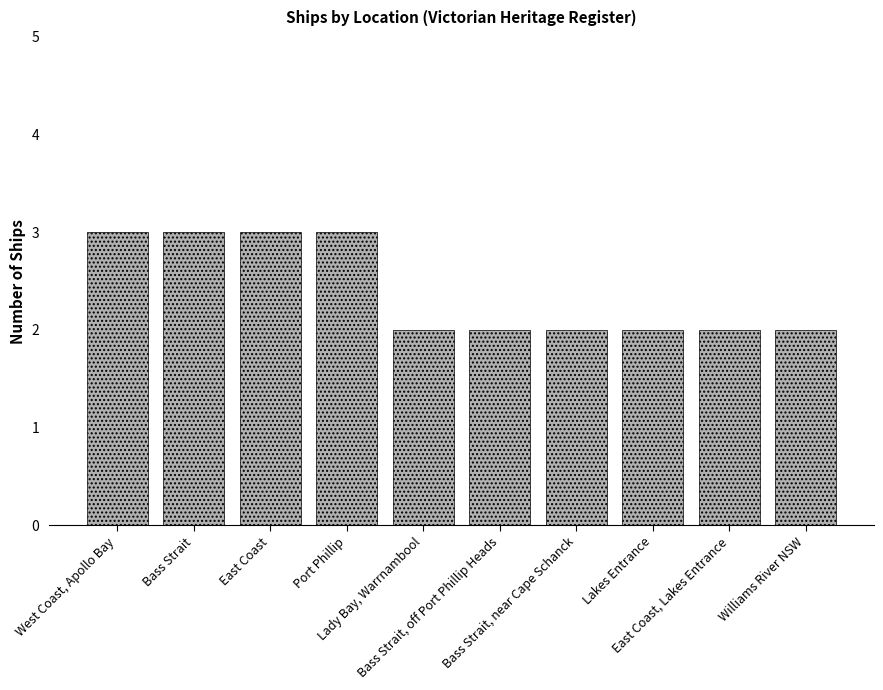

The value at Lady Bay, Warrnambool is 2. True or false?

True